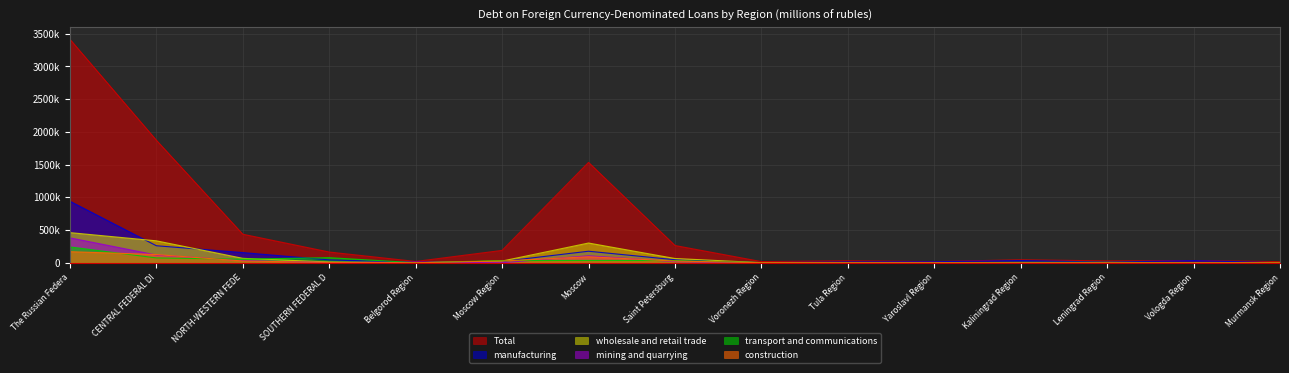

Which category has the highest value in the construction series?

The Russian Federa